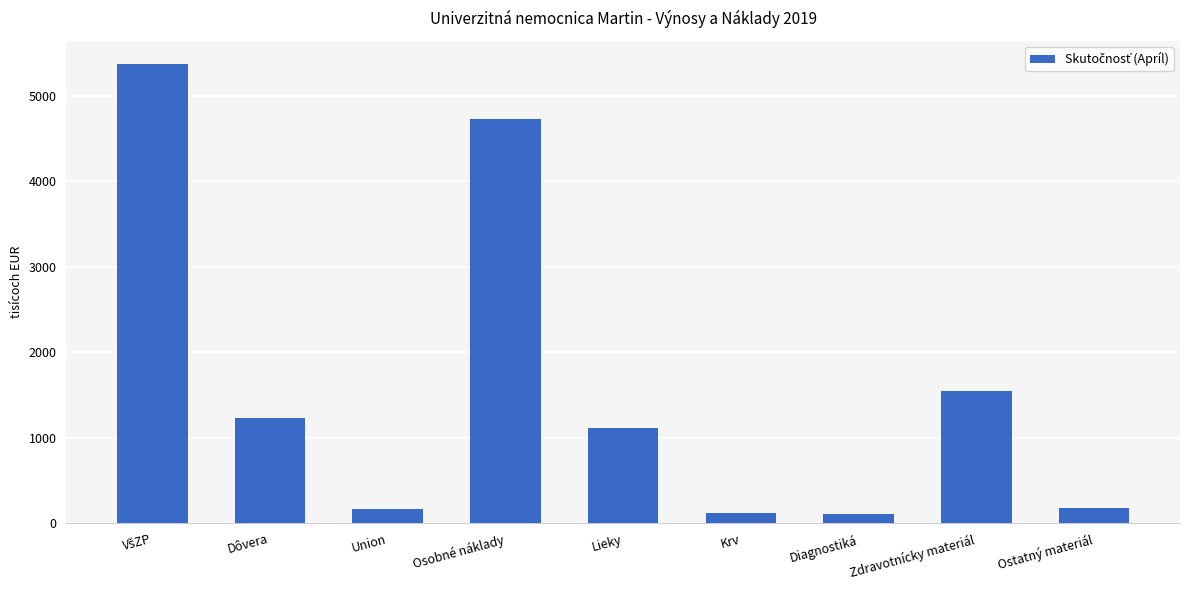

What is the difference between the maximum and minimum values?

5263.5